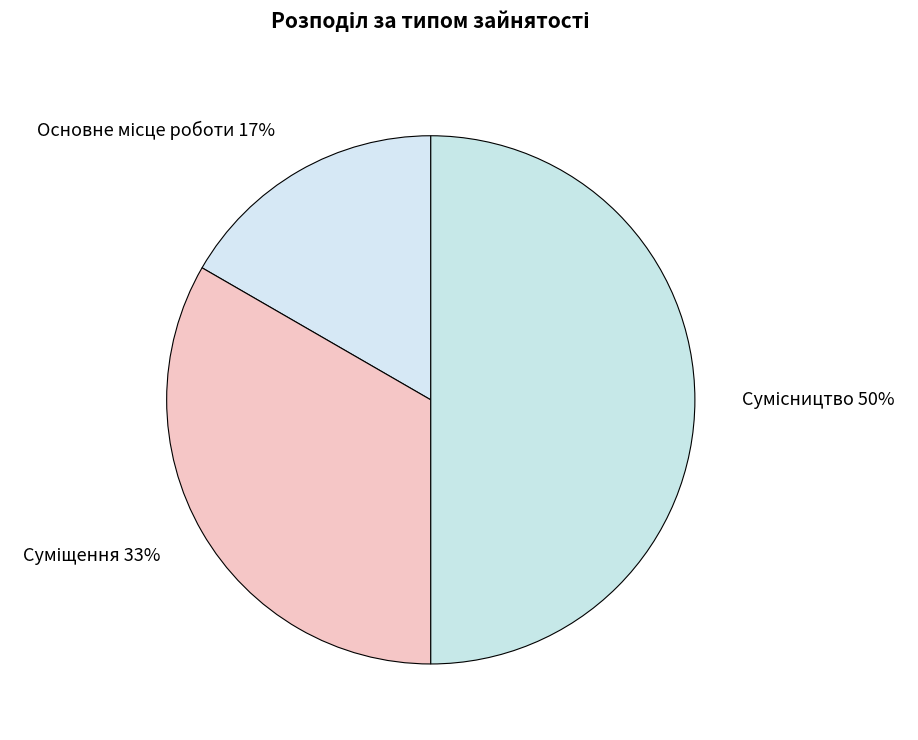

To the nearest percent, what is the difference between the largest and smallest slice percentages?

33%